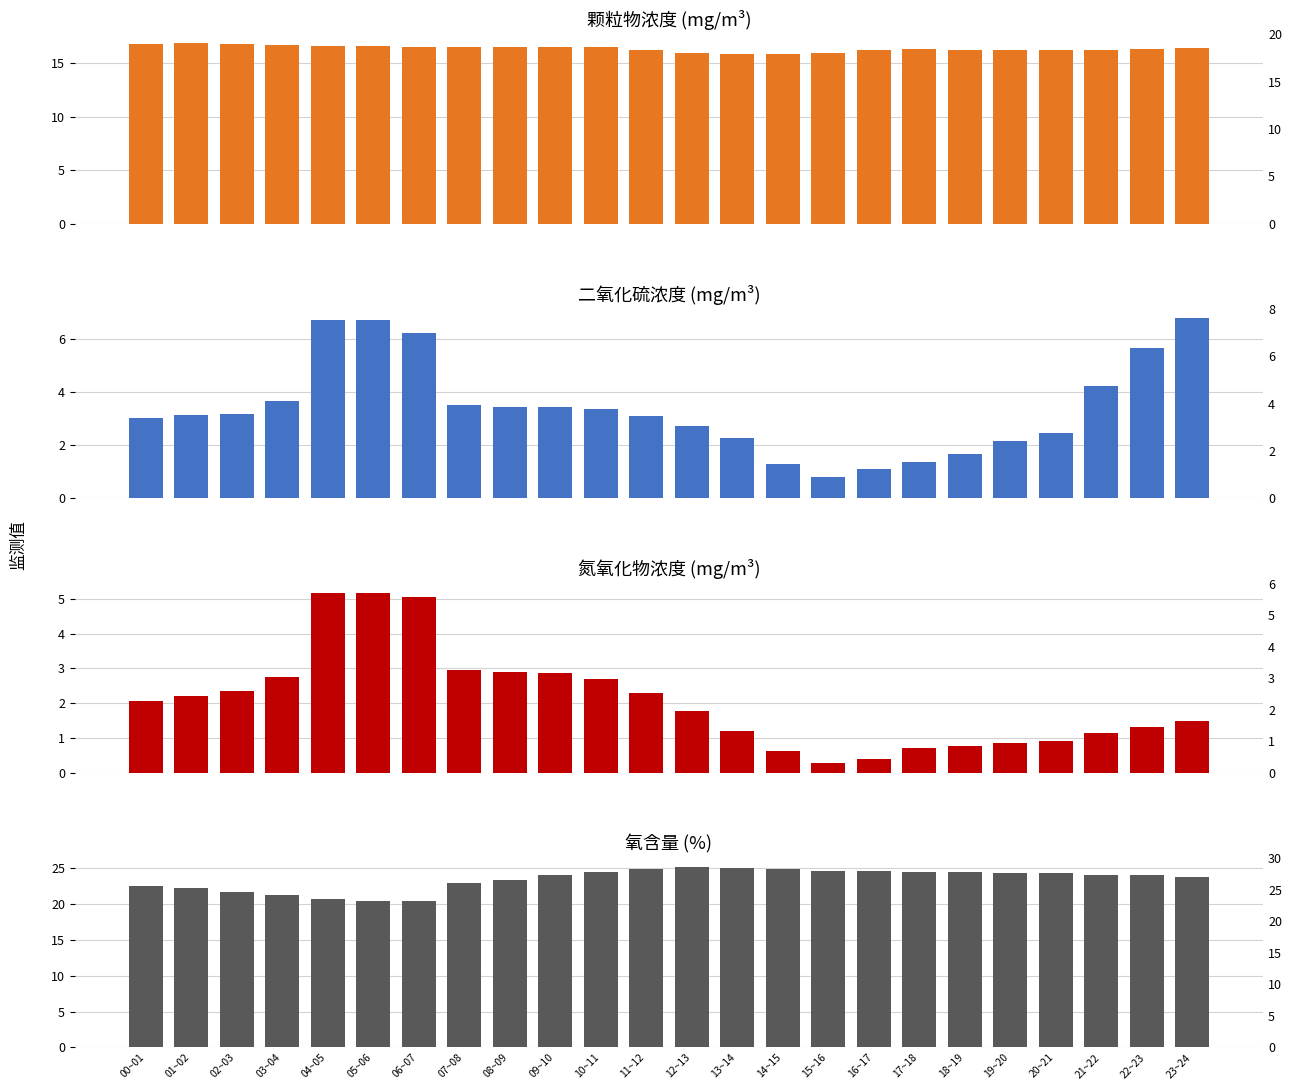

Are the bars horizontal?

No